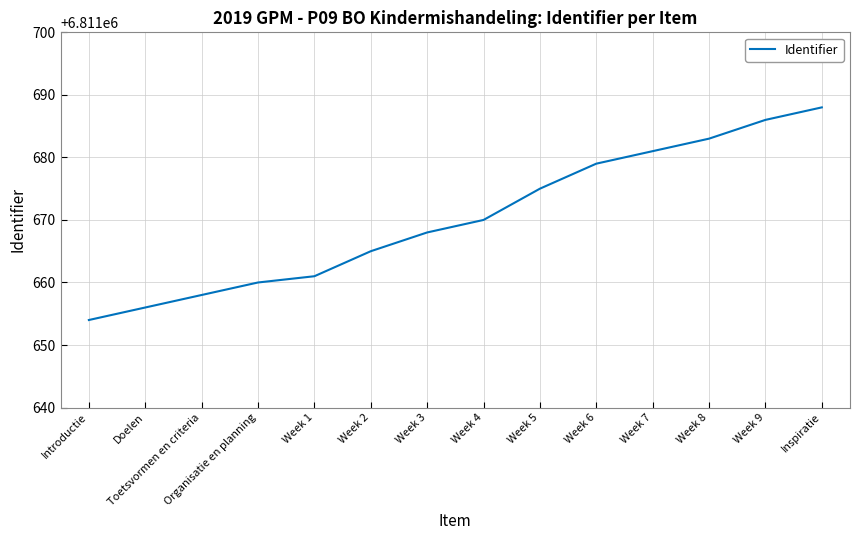

Reading right to left, list all the values displayed in this chart.

Inspiratie=6811688	Week 9=6811686	Week 8=6811683	Week 7=6811681	Week 6=6811679	Week 5=6811675	Week 4=6811670	Week 3=6811668	Week 2=6811665	Week 1=6811661	Organisatie en planning=6811660	Toetsvormen en criteria=6811658	Doelen=6811656	Introductie=6811654